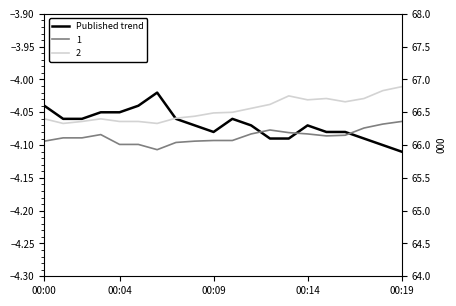

True or false: the data has more than 2 interior local peaks.

True